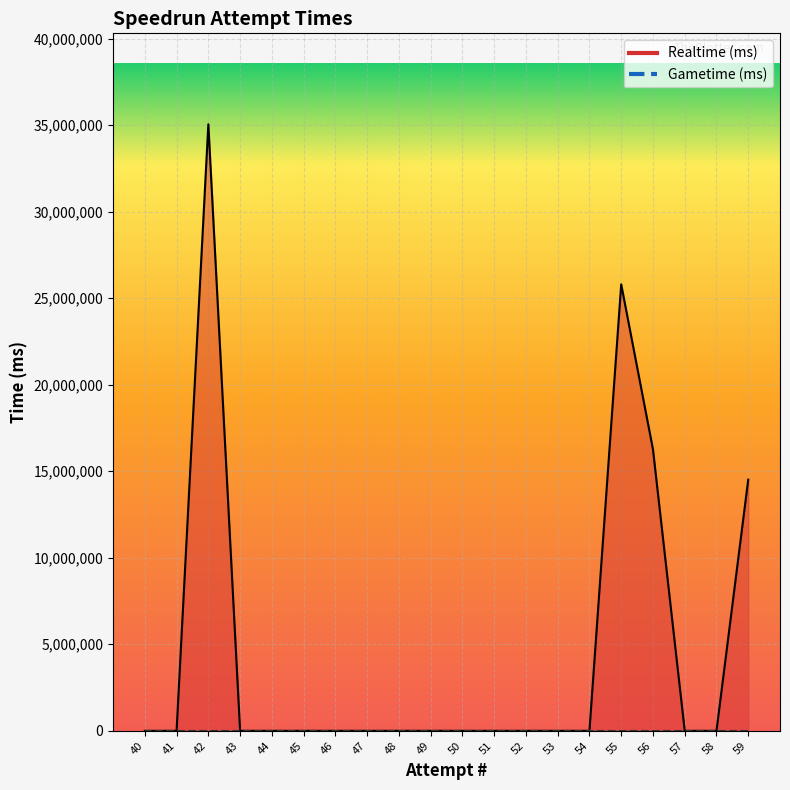

What is the greatest value displayed?

35045484